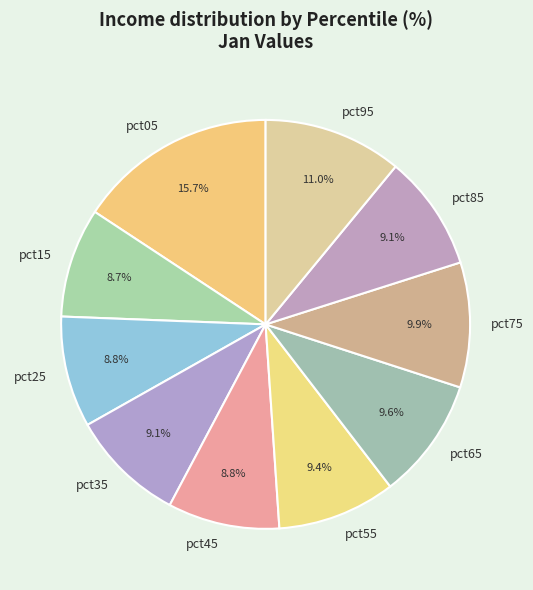

Which has a higher value, pct05 or pct25?

pct05